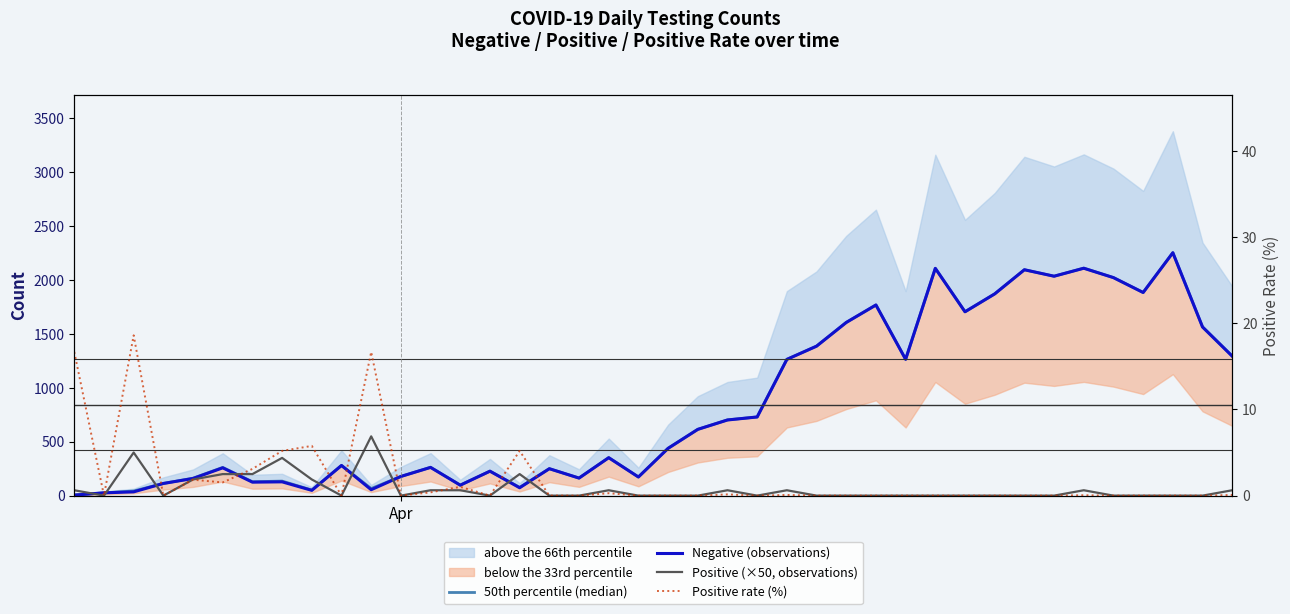

How many values in the Negative (observations) series are below 439?

20